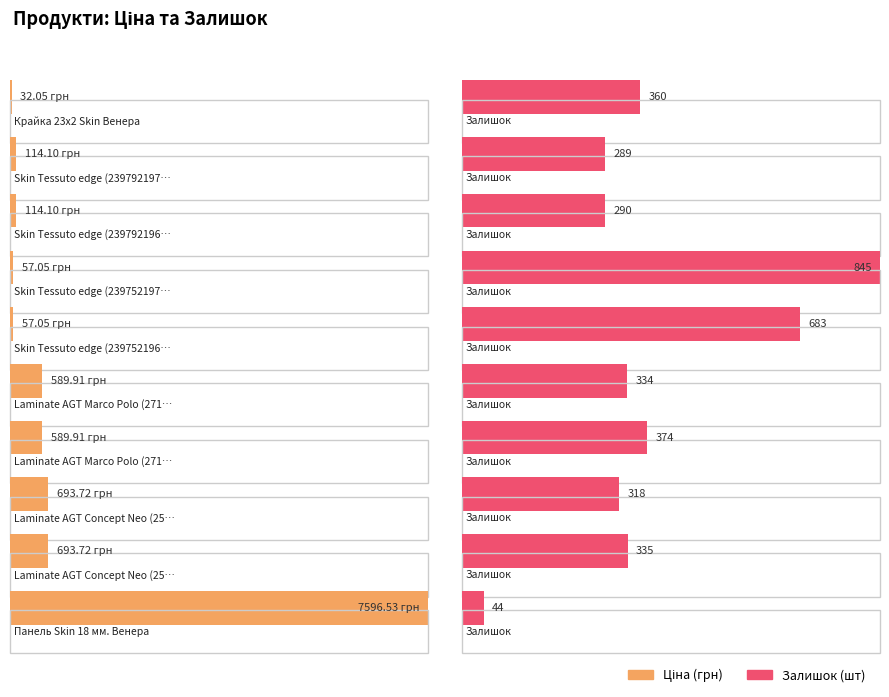

How many data points in Залишок are less than 335?

5